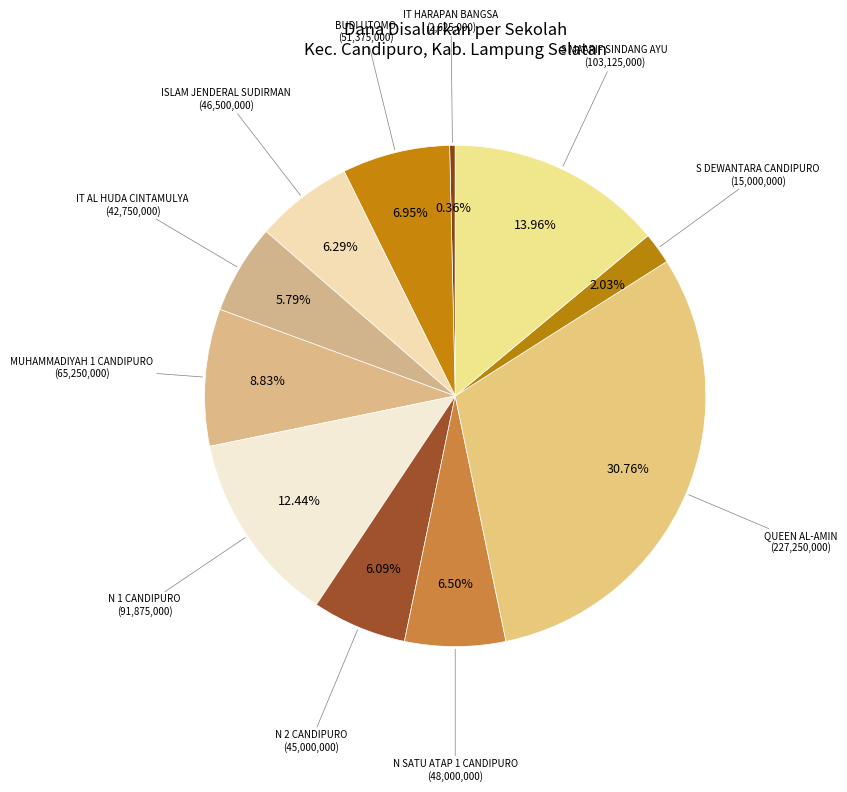

How many segments does this pie chart have?

11